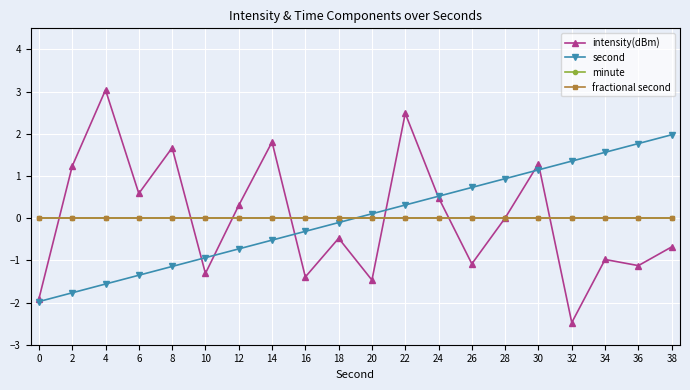

Does the chart have visible grid lines?

Yes